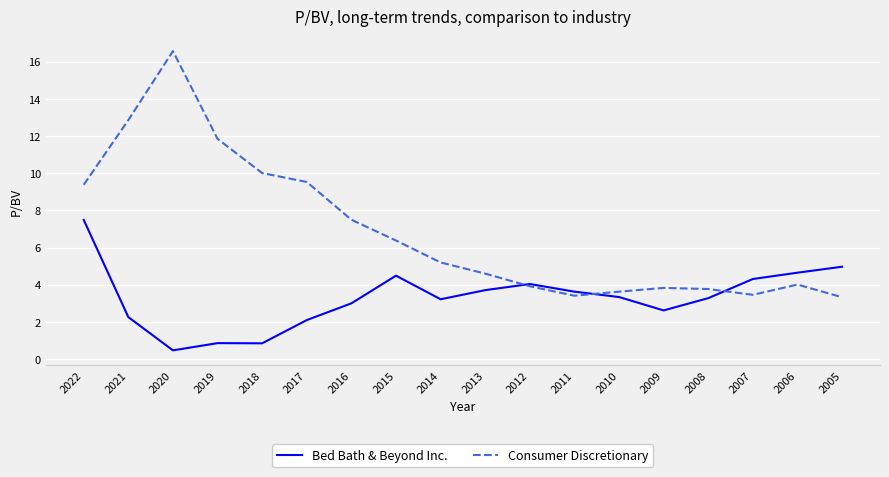

The value of Bed Bath & Beyond Inc. at 2016 is 3.0. True or false?

True